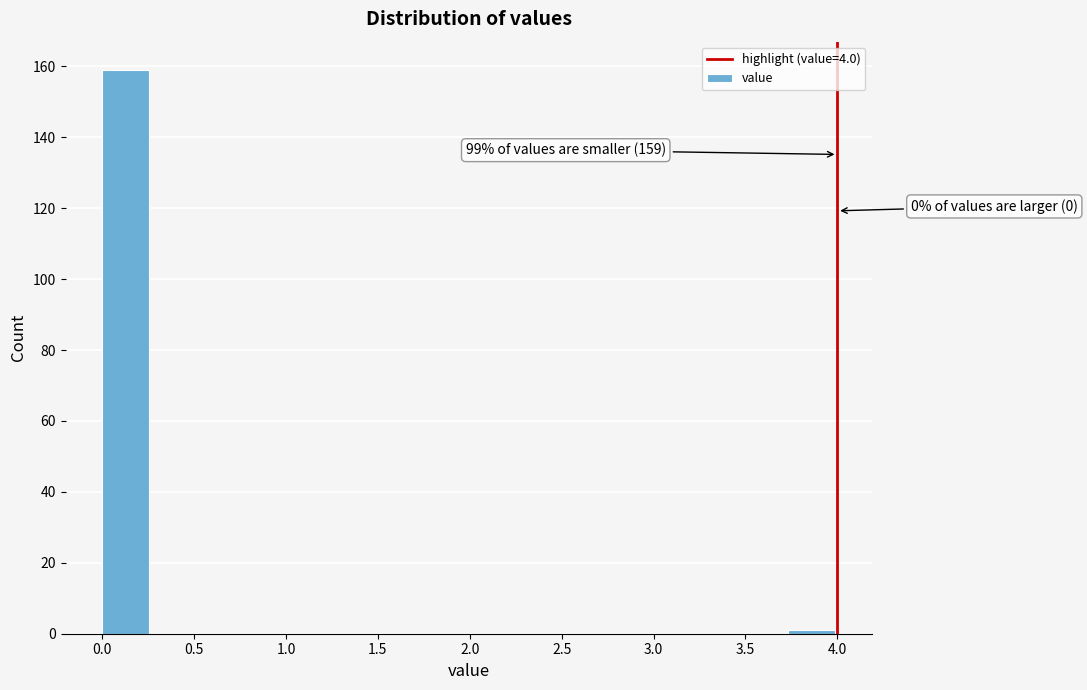

Which range on the x-axis has the tallest bar?

0.00 to 0.25